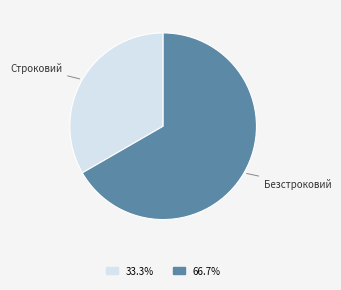

How many segments does this pie chart have?

2